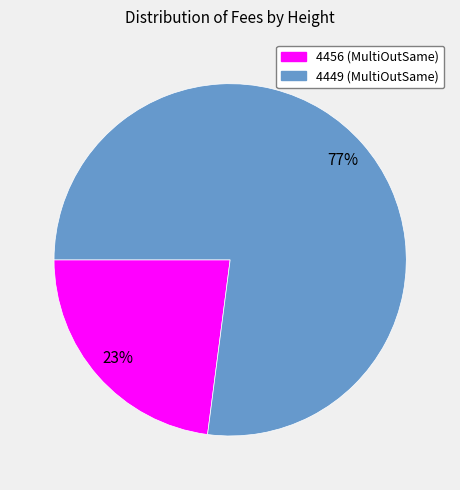

Which slice is the largest?

4449